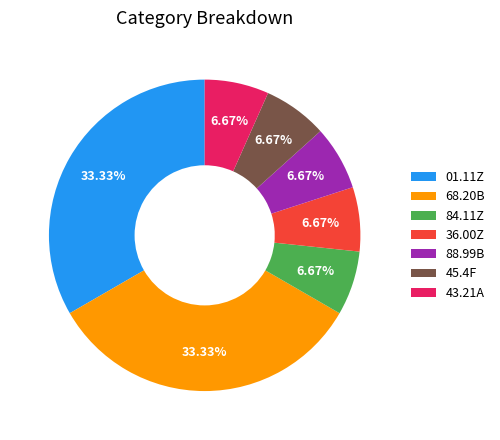

Is there any slice that represents more than half of the pie?

No